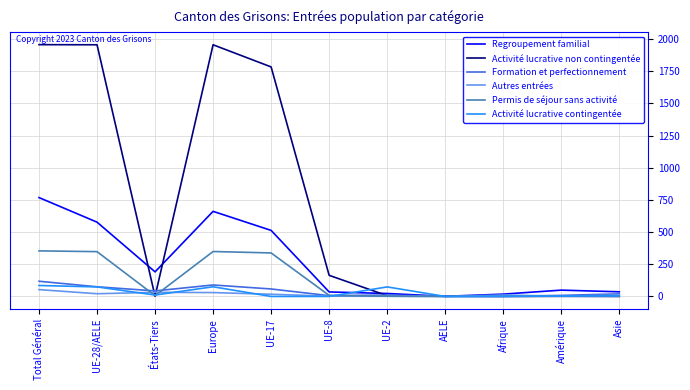

What position from the right is Asie?

1